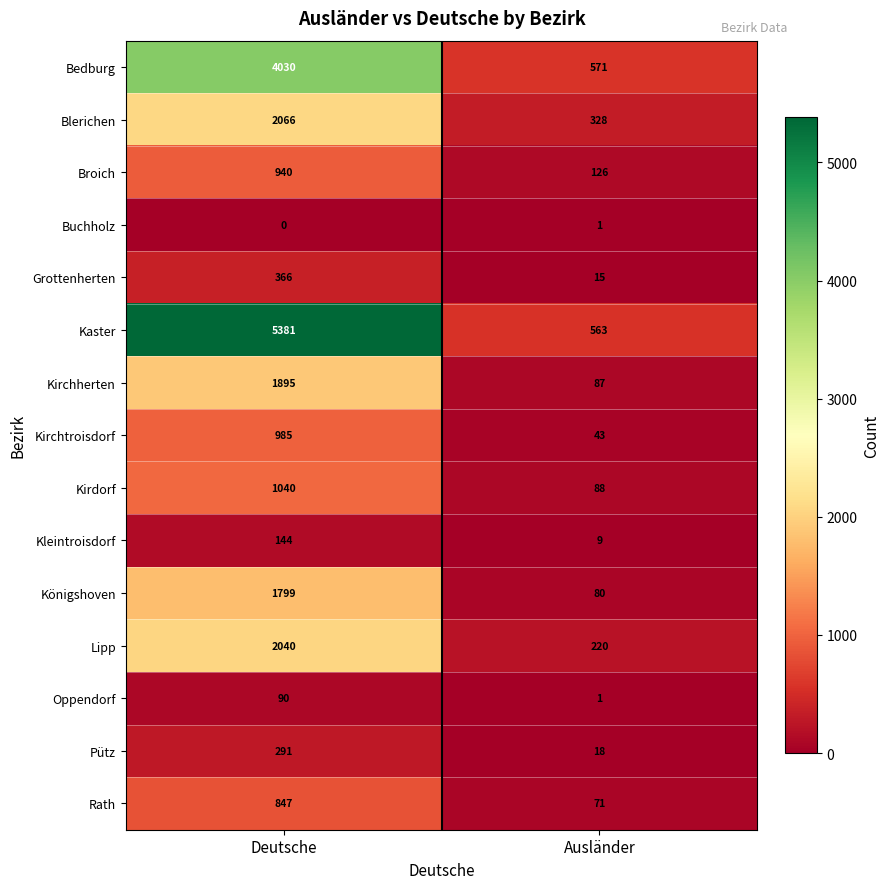

What is the maximum value for Rath?

847